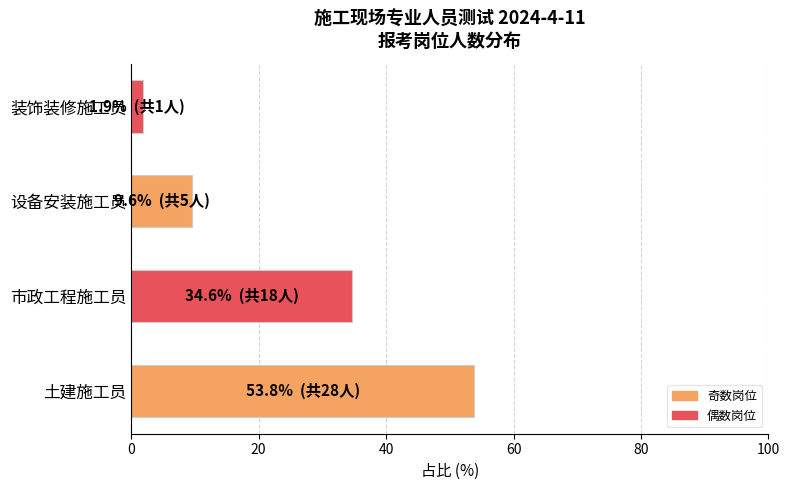

The chart shows a value of 9.6 at 设备安装施工员. True or false?

True